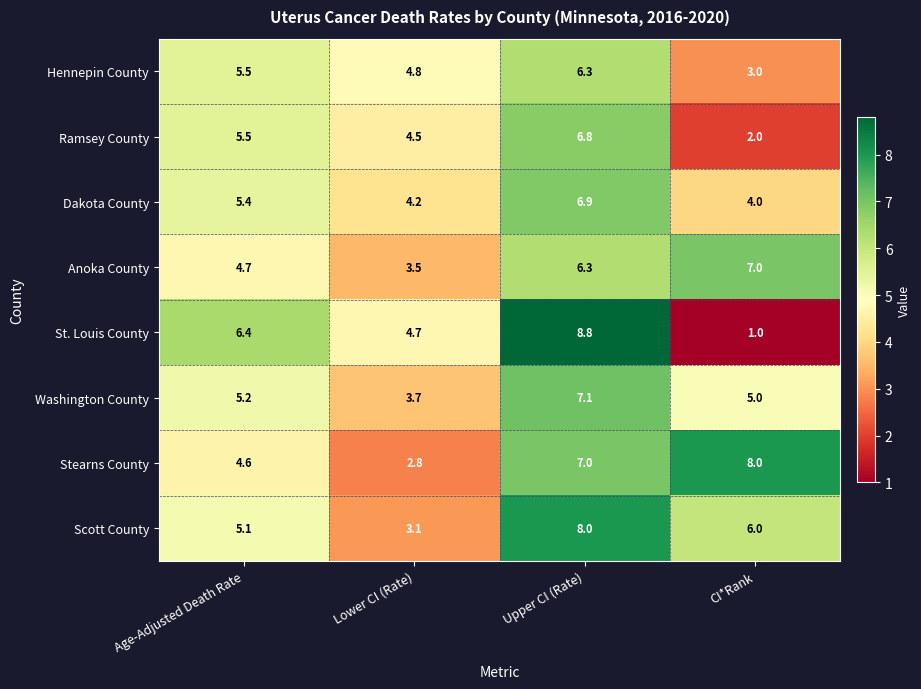

Which series has the widest spread of values?

St. Louis County